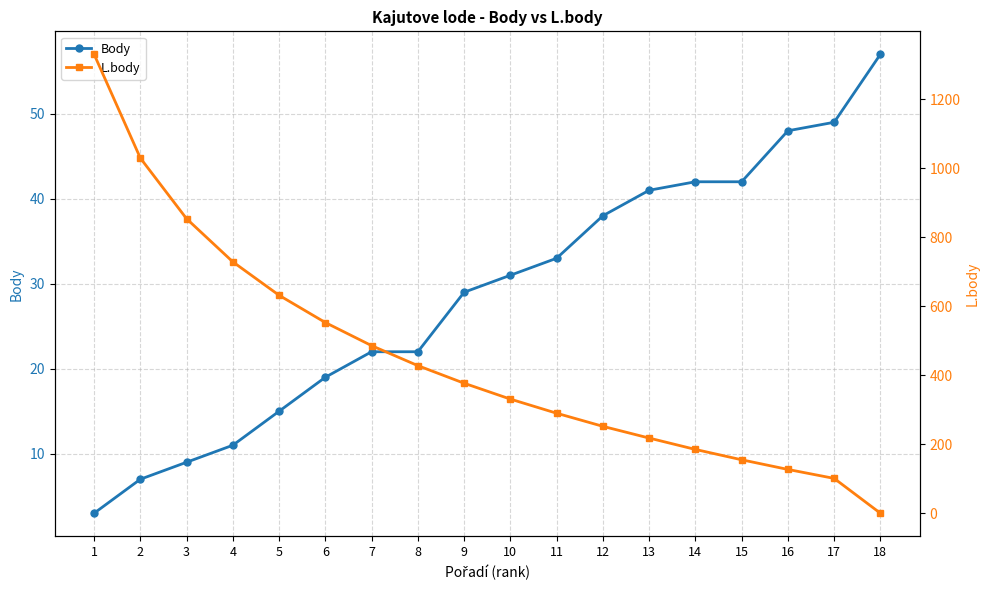

How many values in the Body series exceed 31?

8